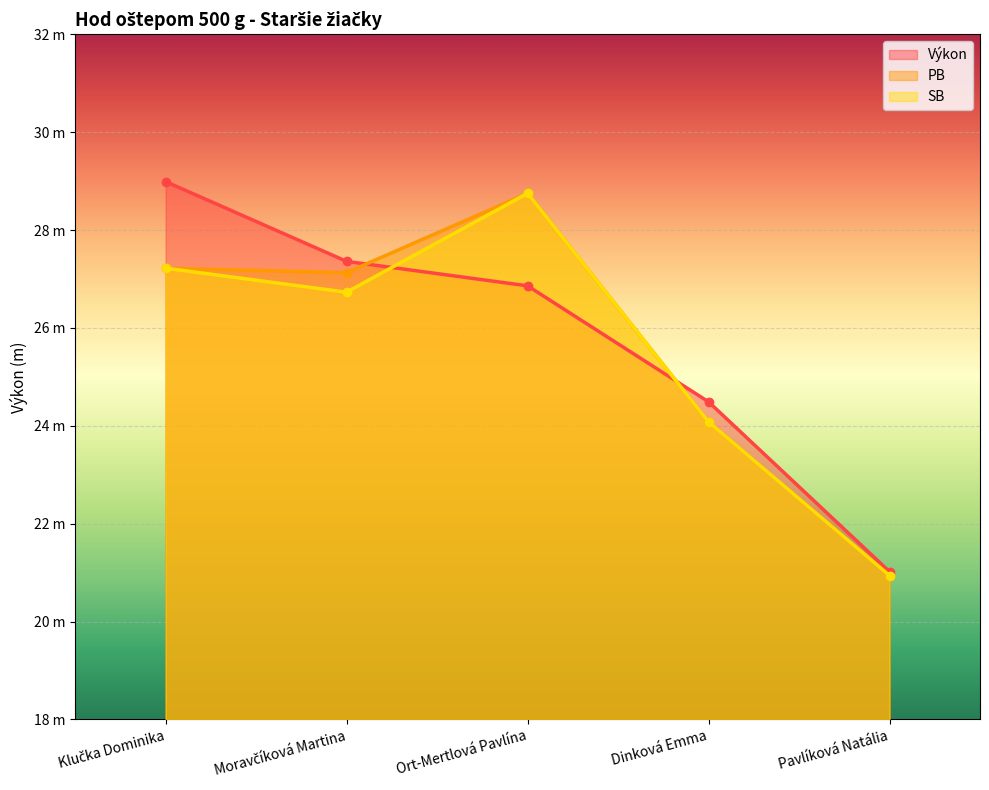

How many values in the Výkon series are below 26?

2